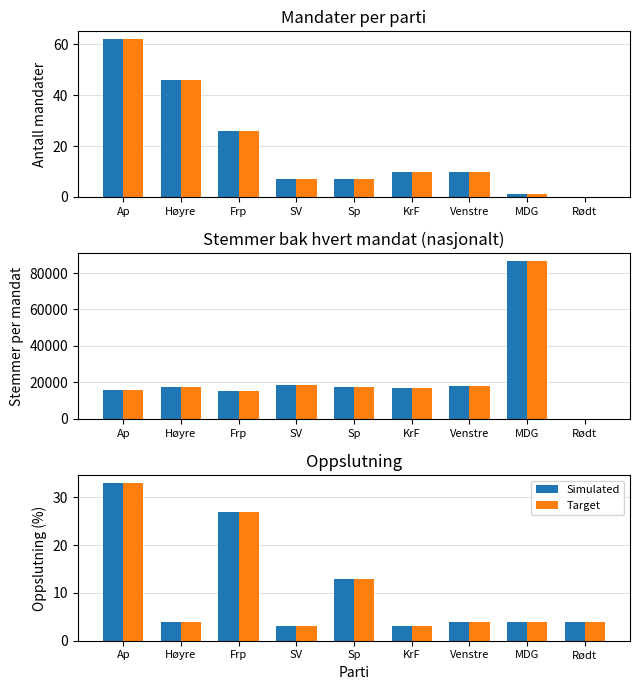

How many values in the Target series exceed 4?

3